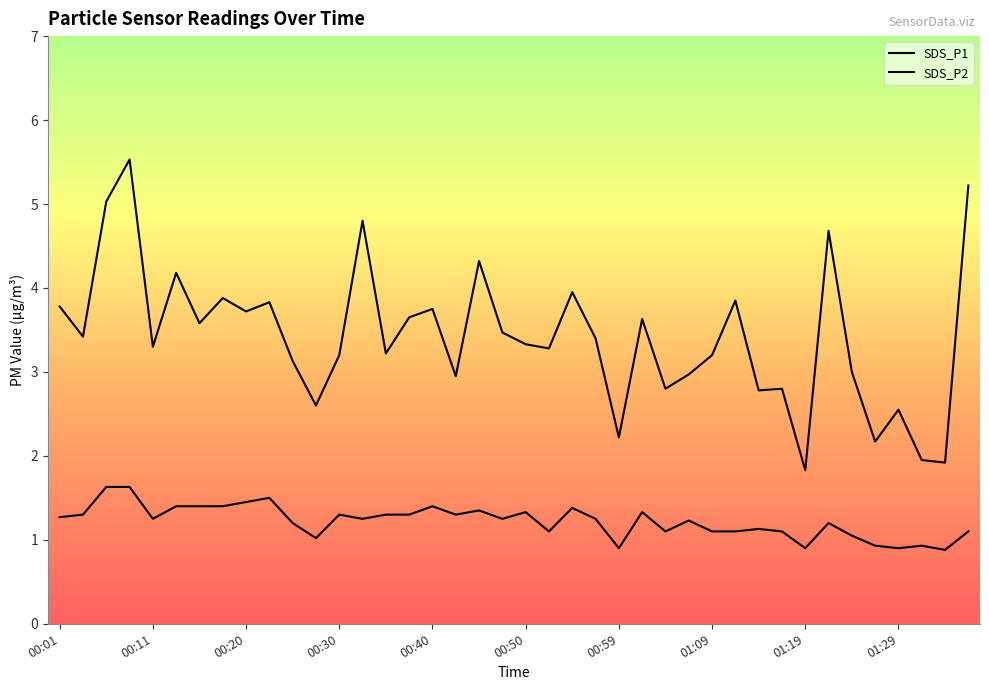

What is the difference between the maximum and minimum values in the SDS_P1 series?

3.7